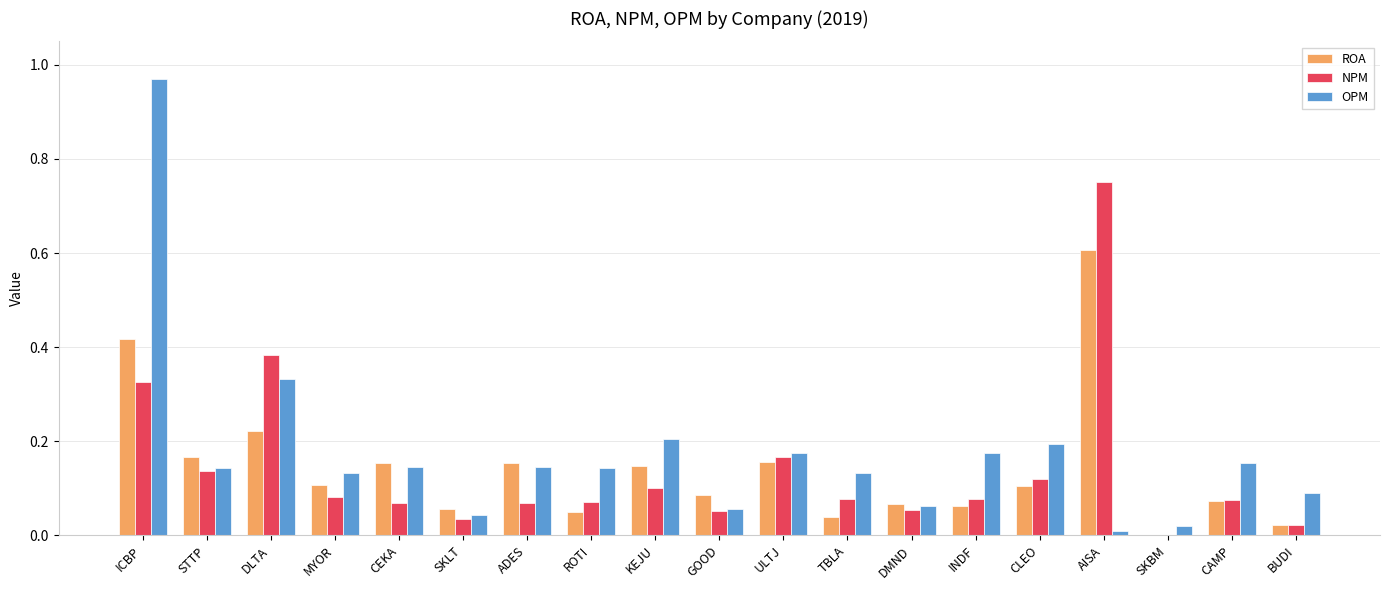

Which series changed the most between SKBM and BUDI?

OPM